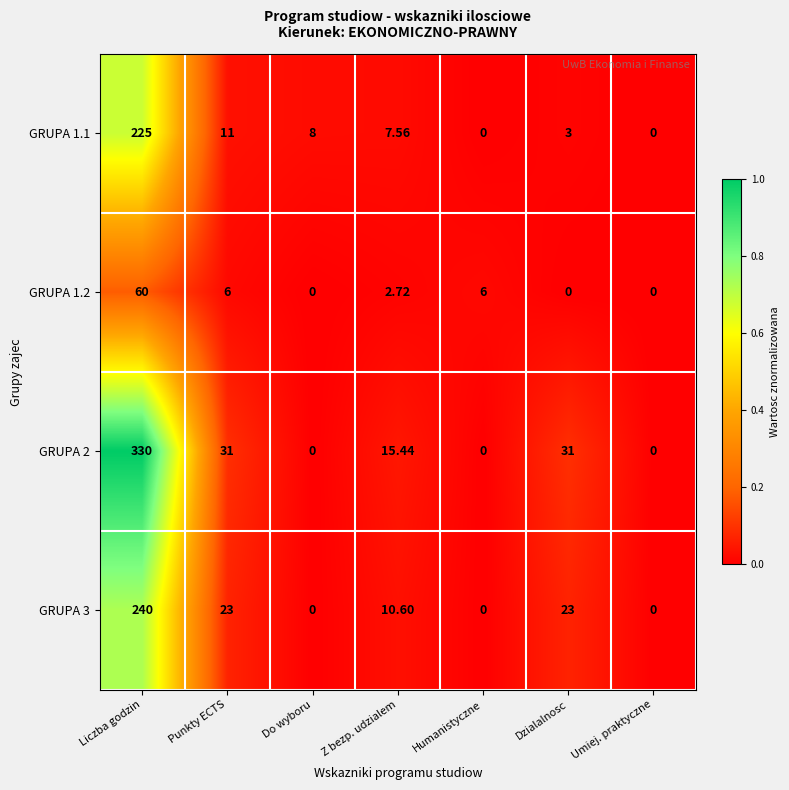

Which series changed the most between Do wyboru and Umiej. praktyczne?

GRUPA 1.1